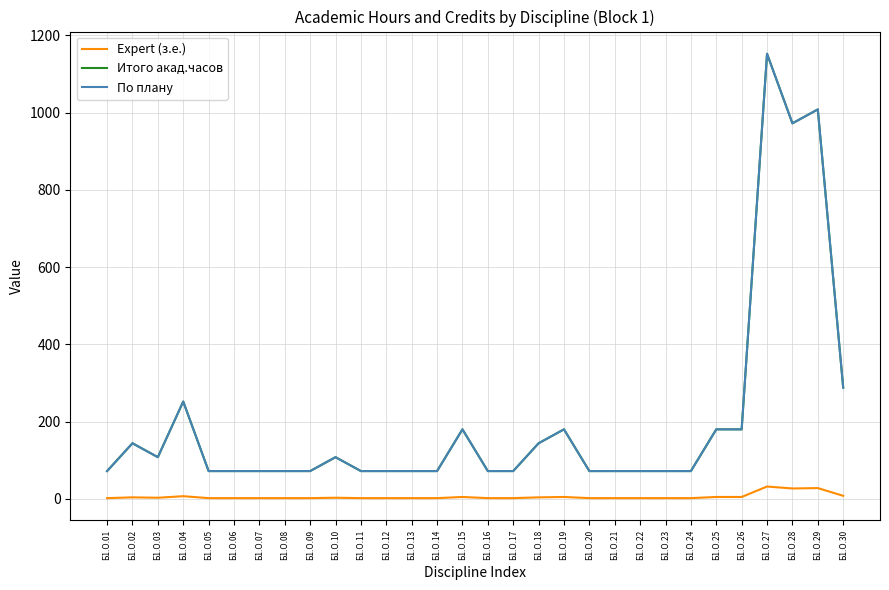

Does the chart display data point markers on the line(s)?

No